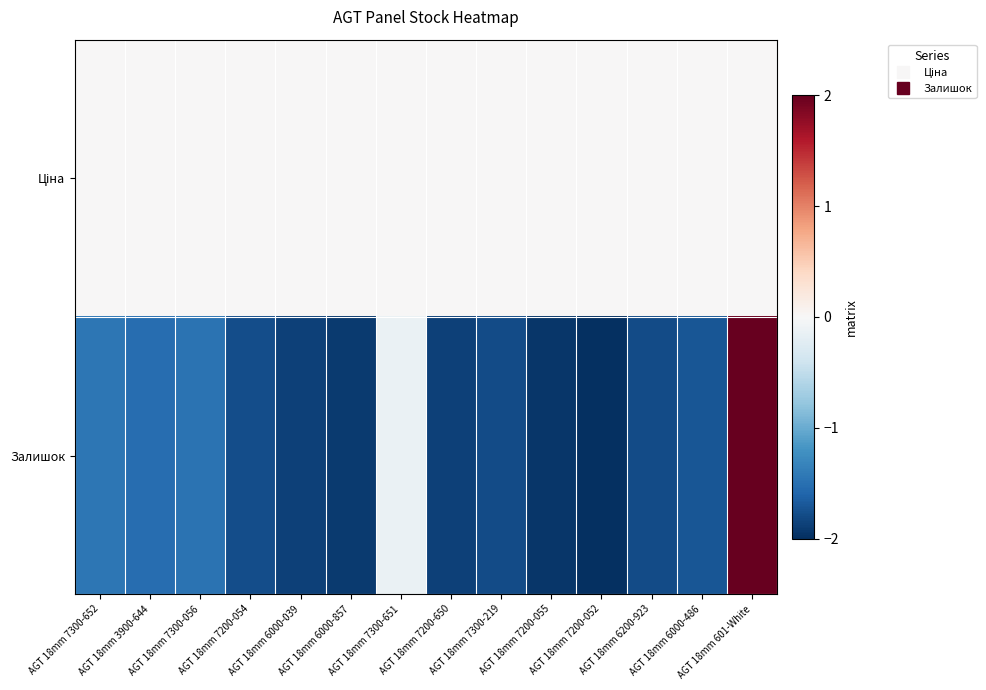

Between AGT 18mm 601-White and AGT 18mm 7300-652, which is larger?

AGT 18mm 601-White